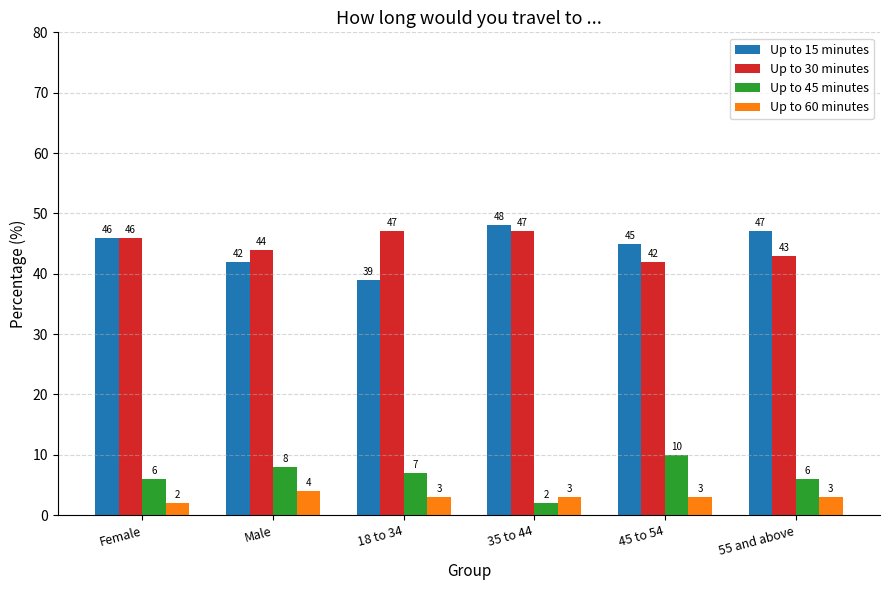

What is the difference between the second highest and second lowest values in the Up to 45 minutes series?

2